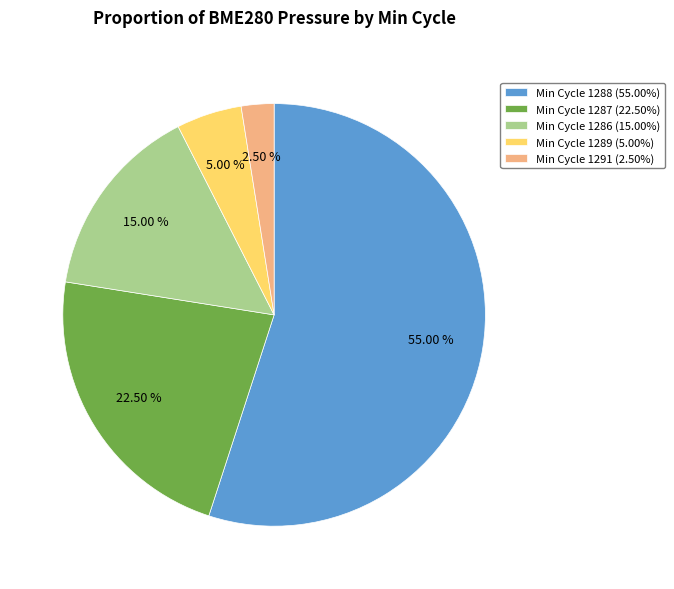

Approximately how many times larger is the value at Min Cycle 1286 (15.00%) compared to Min Cycle 1287 (22.50%)?

0.7